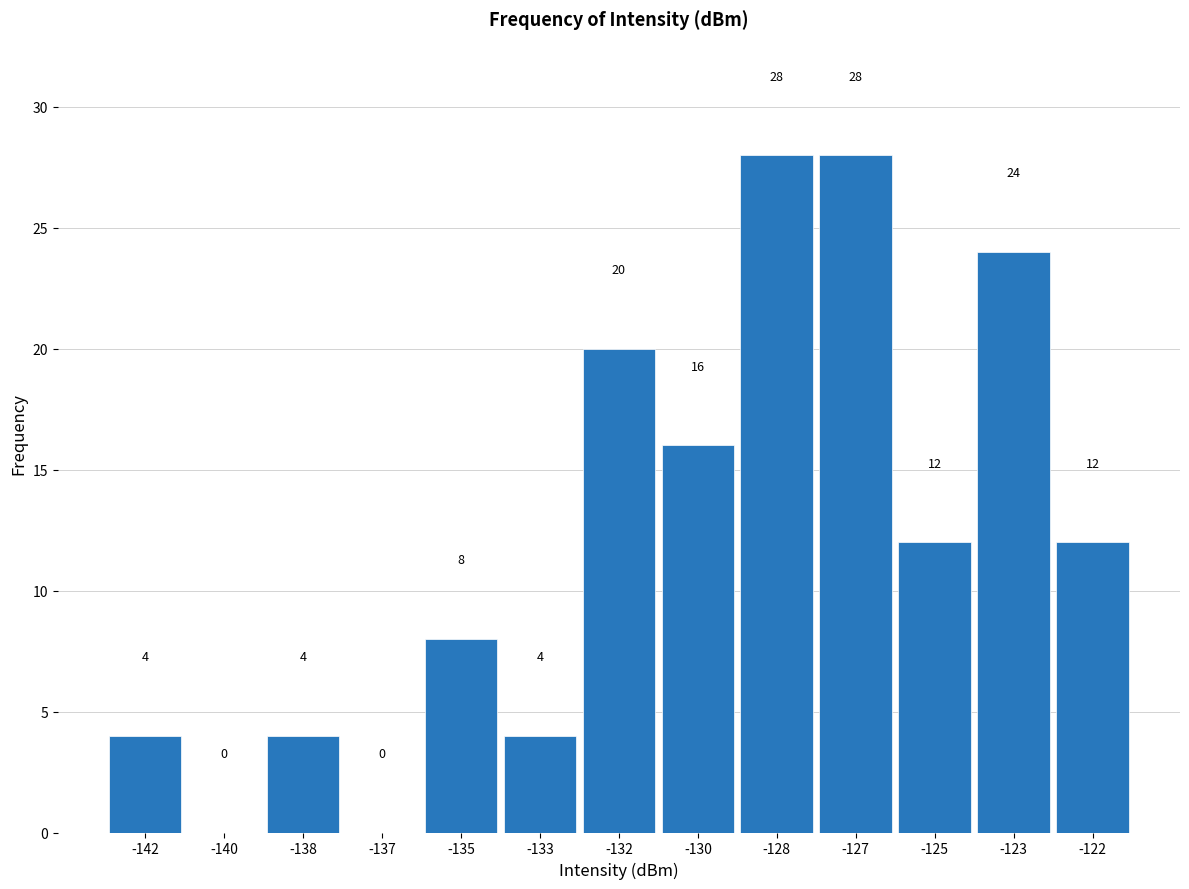

Reading left to right, list all the values displayed in this chart.

-142=4	-140=0	-138=4	-137=0	-135=8	-133=4	-132=20	-130=16	-128=28	-127=28	-125=12	-123=24	-122=12